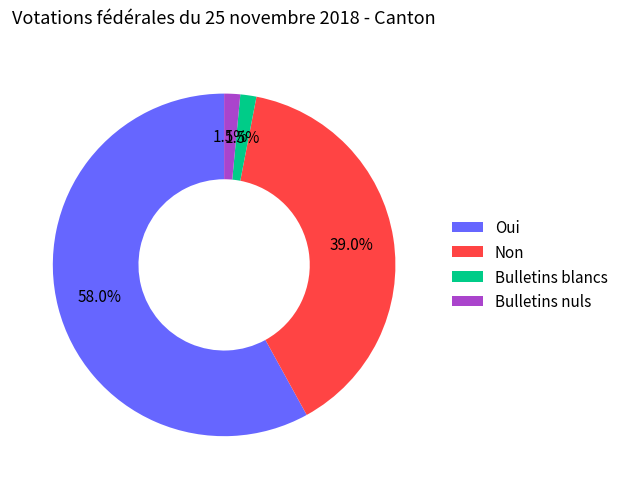

Which category has the biggest portion of the pie?

Oui